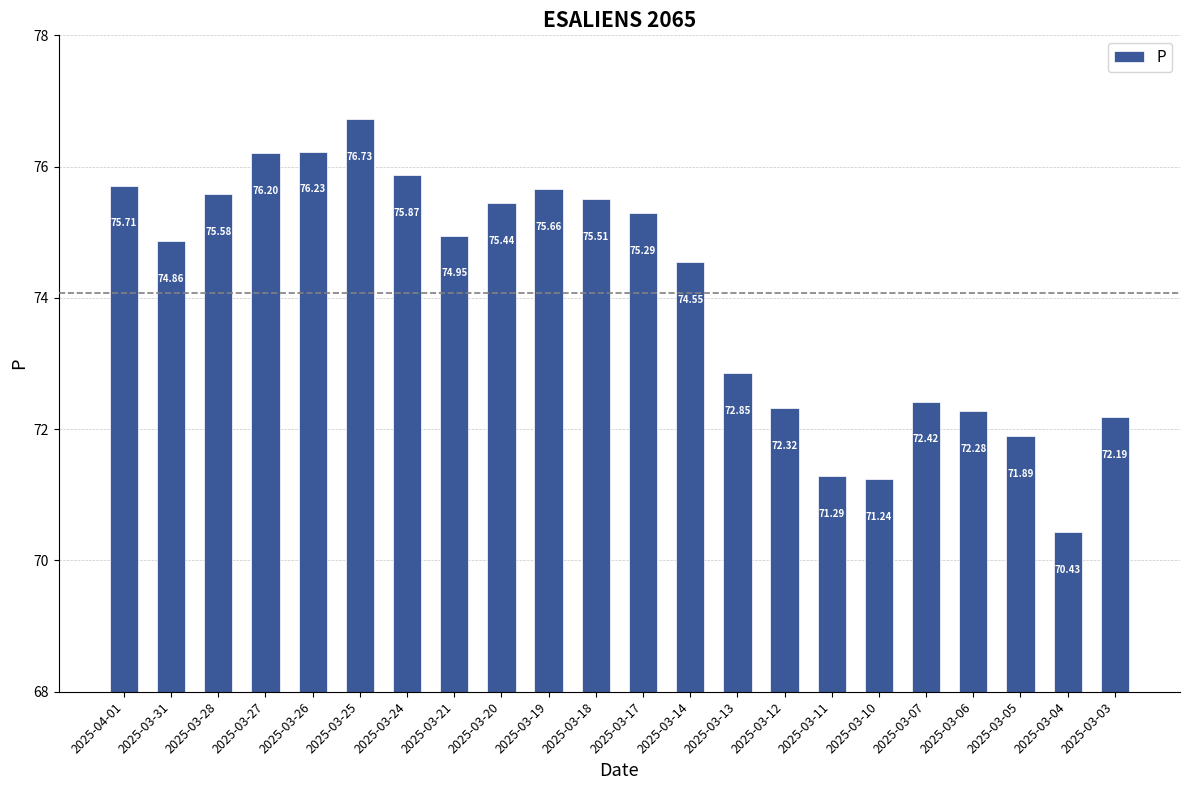

Are the bars horizontal?

No